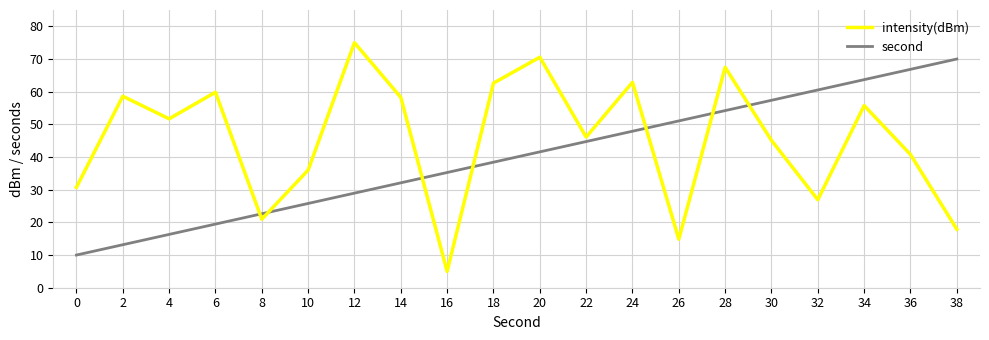

Is the value of second at 10 greater than the value of intensity(dBm) at 32?

No